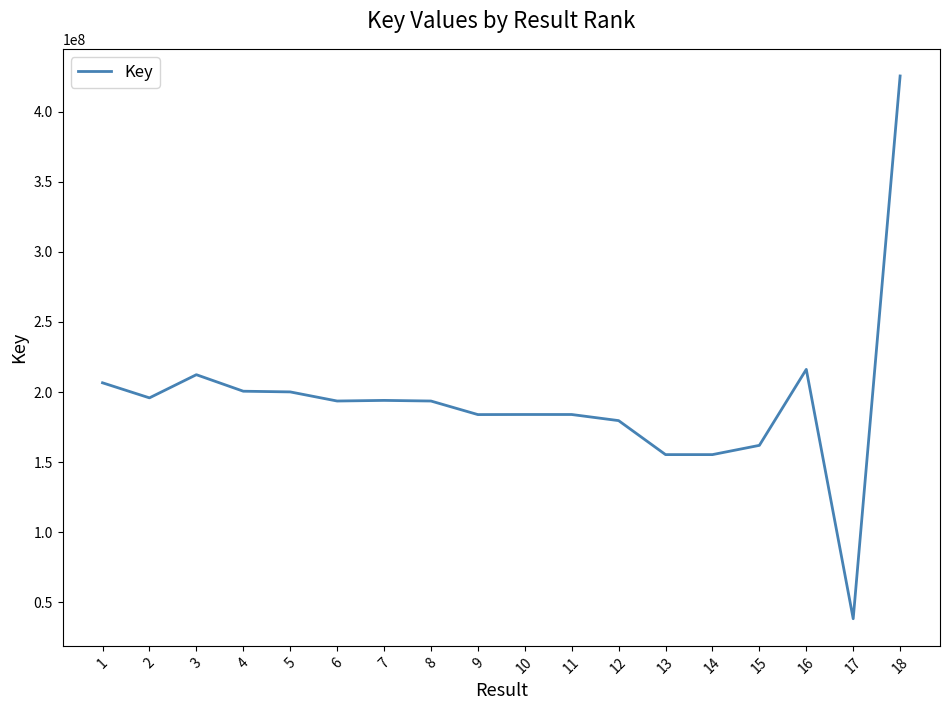

Read the value at 2, to the nearest 100.

195865400